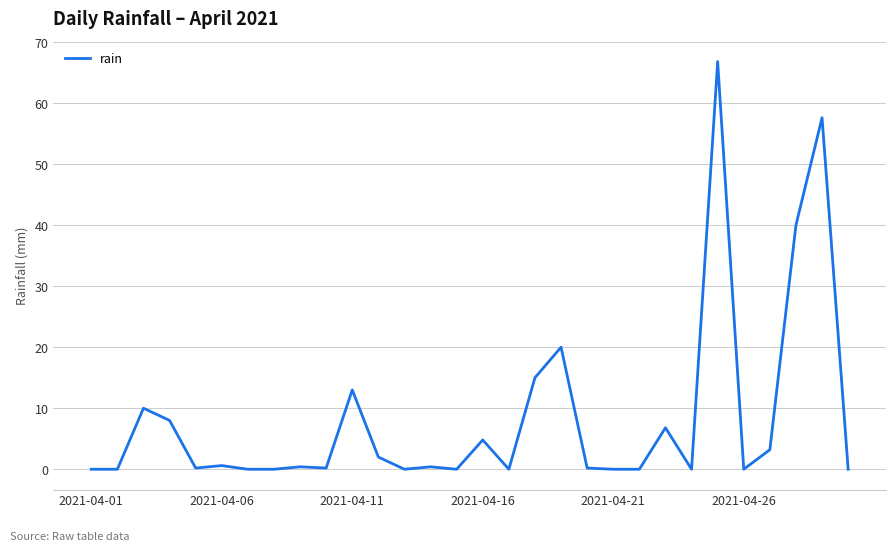

What is the difference between the maximum and minimum values?

66.8